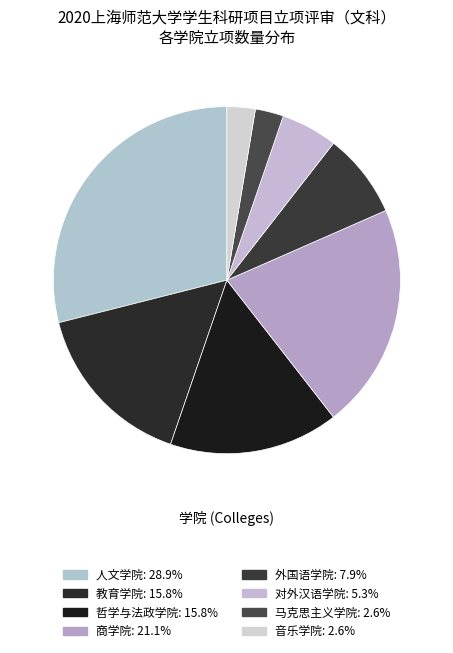

Rank the categories by value from lowest to highest.

马克思主义学院, 音乐学院, 对外汉语学院, 外国语学院, 教育学院, 哲学与法政学院, 商学院, 人文学院